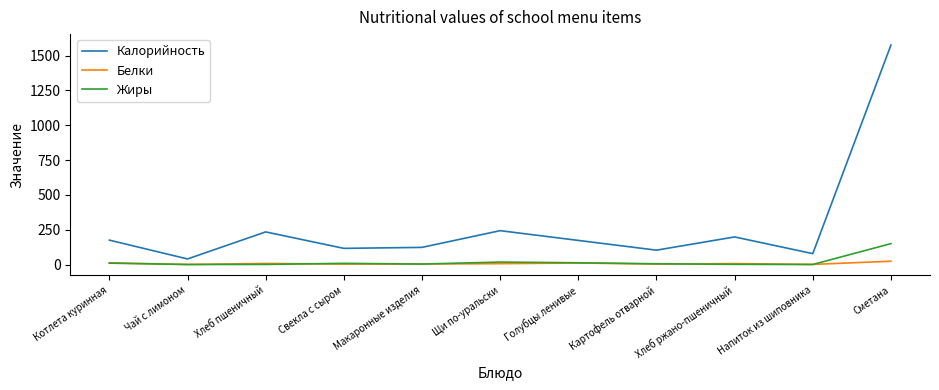

At how many categories does at least one series exceed 310?

1